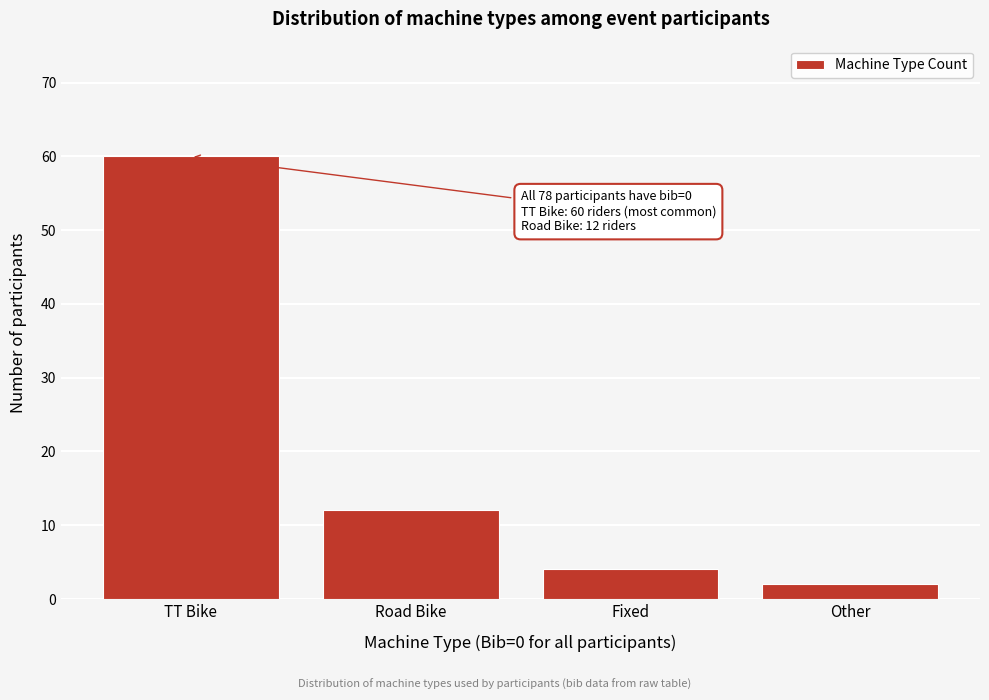

Reading left to right, list all the values displayed in this chart.

60	12	4	2